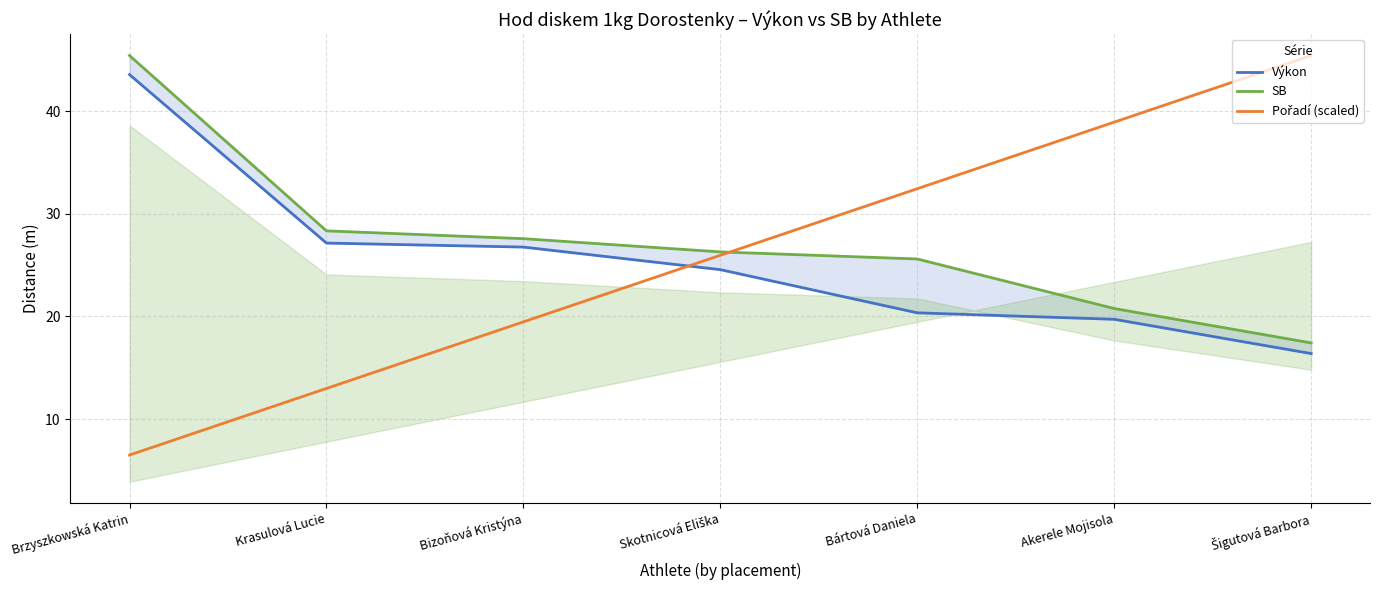

True or false: SB and Výkon intersect in this chart.

False